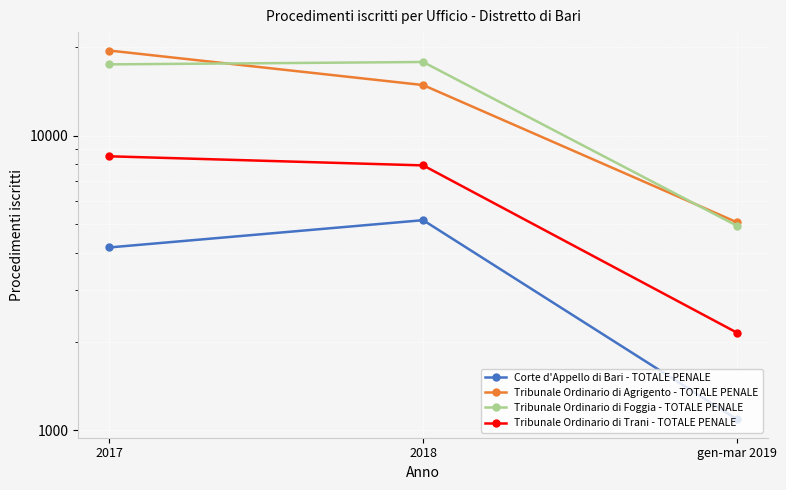

What is the spread (max minus min) of values at gen-mar 2019?

3998